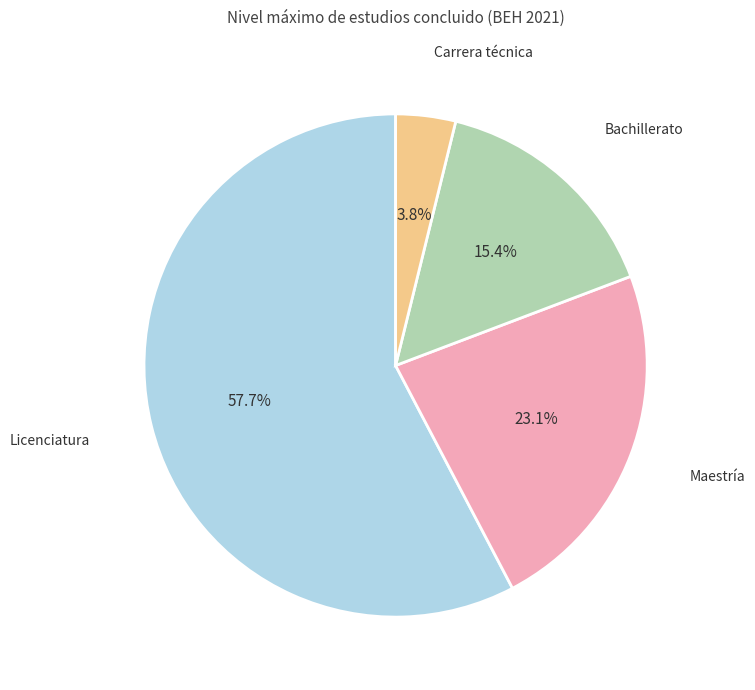

How many segments does this pie chart have?

4